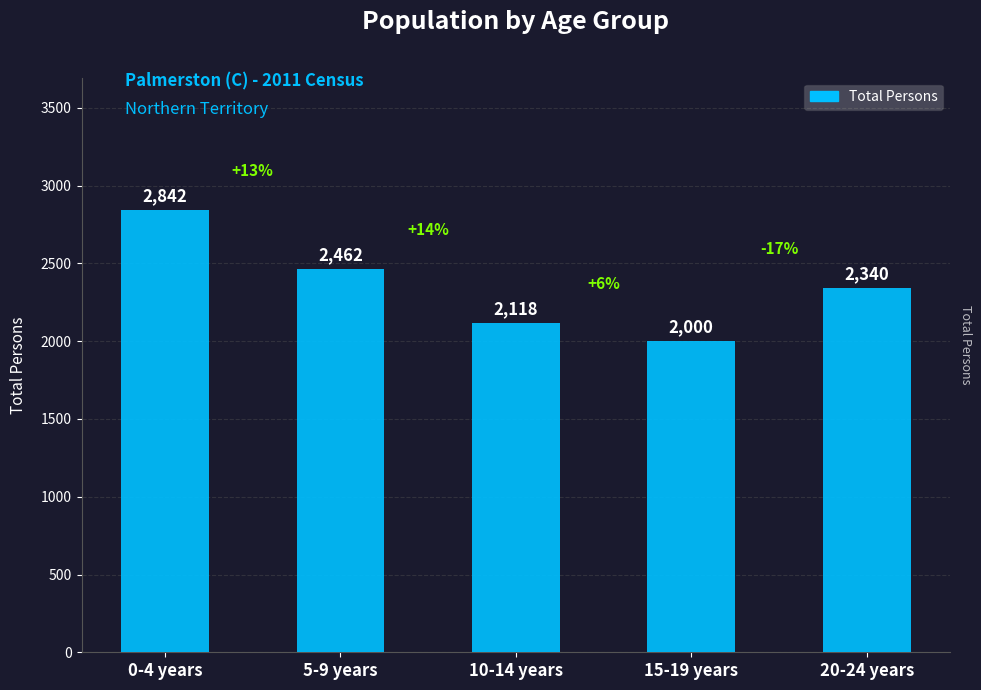

What is the approximate value at 10-14 years?

2118